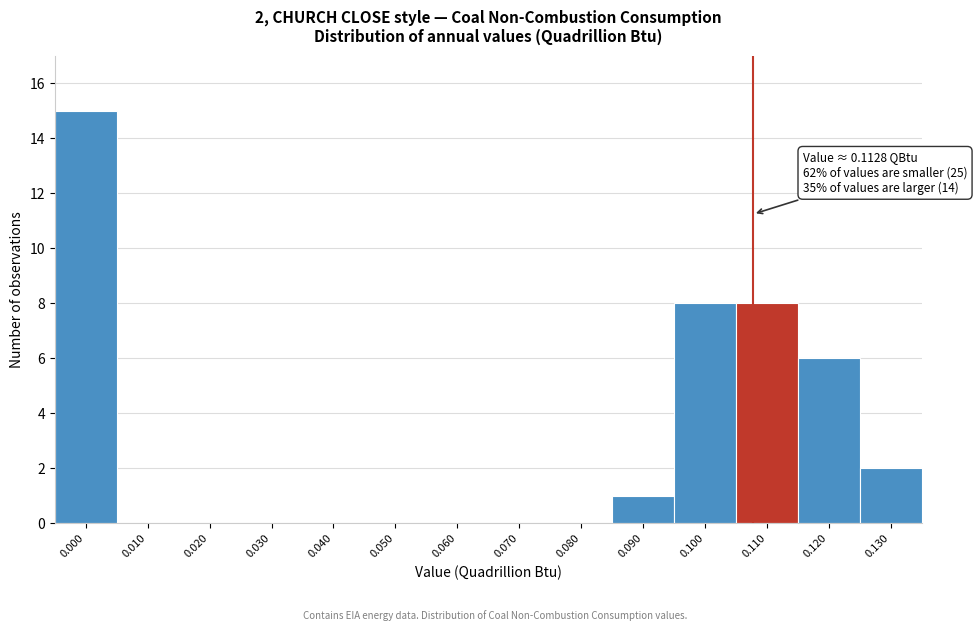

Reading left to right, list all the values displayed in this chart.

0.000=15	0.010=0	0.020=0	0.030=0	0.040=0	0.050=0	0.060=0	0.070=0	0.080=0	0.090=1	0.100=8	0.110=8	0.120=6	0.130=2